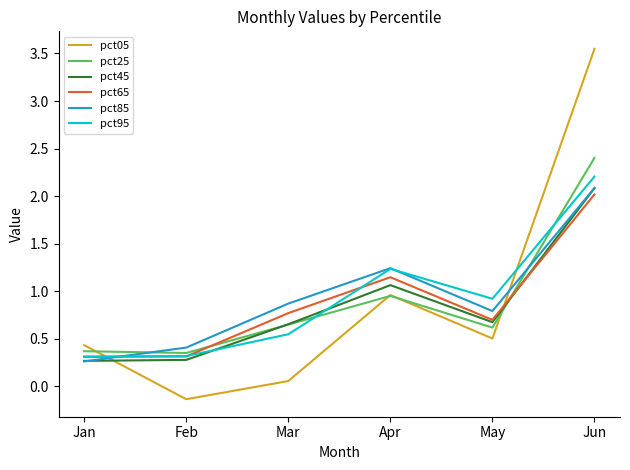

After their last crossing, which series has the higher values: pct05 or pct85?

pct05